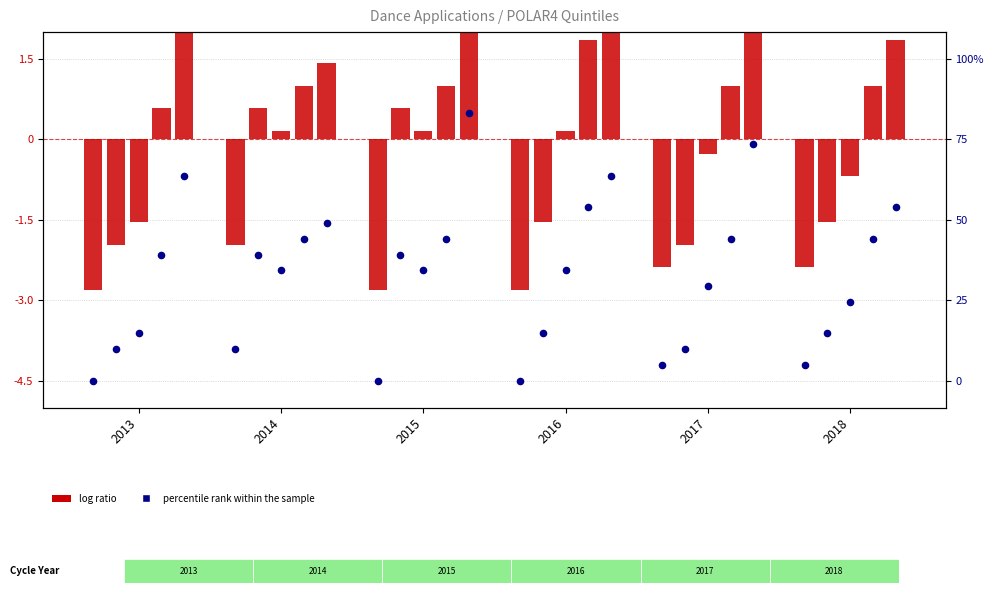

Between 2015 and 2016, which is larger?

2015